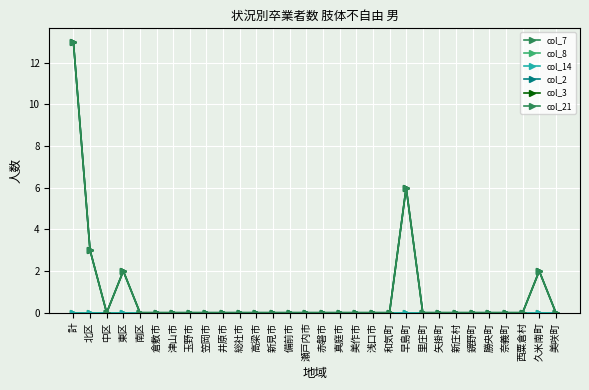

Which series has the widest spread of values?

col_2